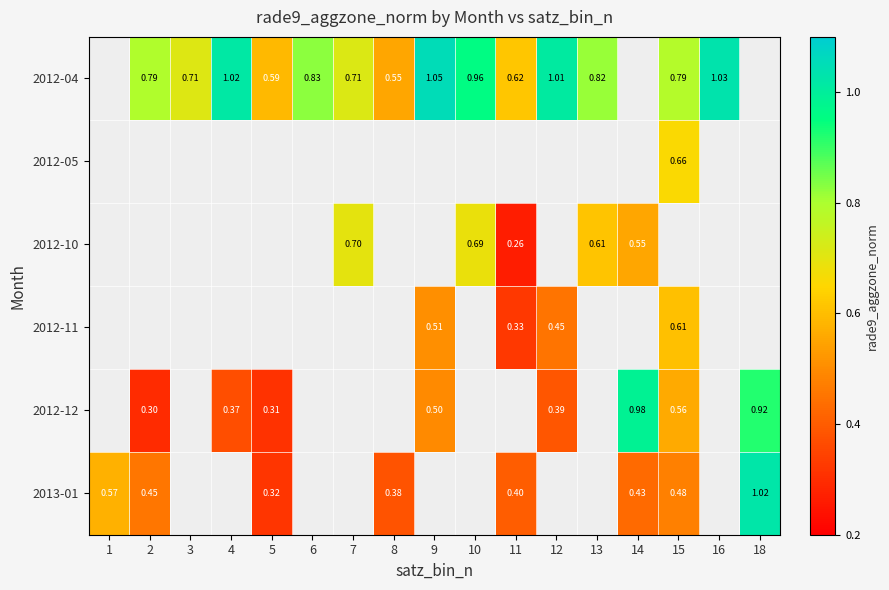

Is the value of 2012-12 at 11 greater than the value of 2012-11 at 8?

No